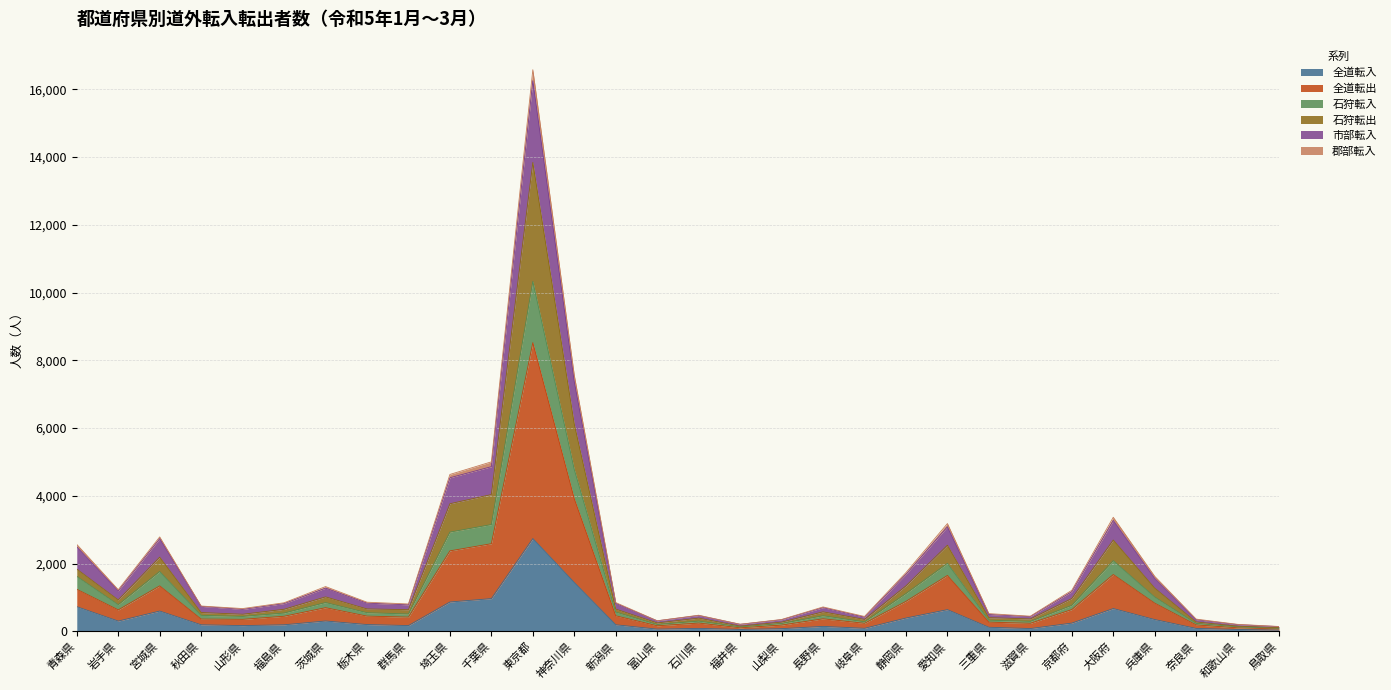

True or false: 全道転出 has a value of 153 at 福井県.

True